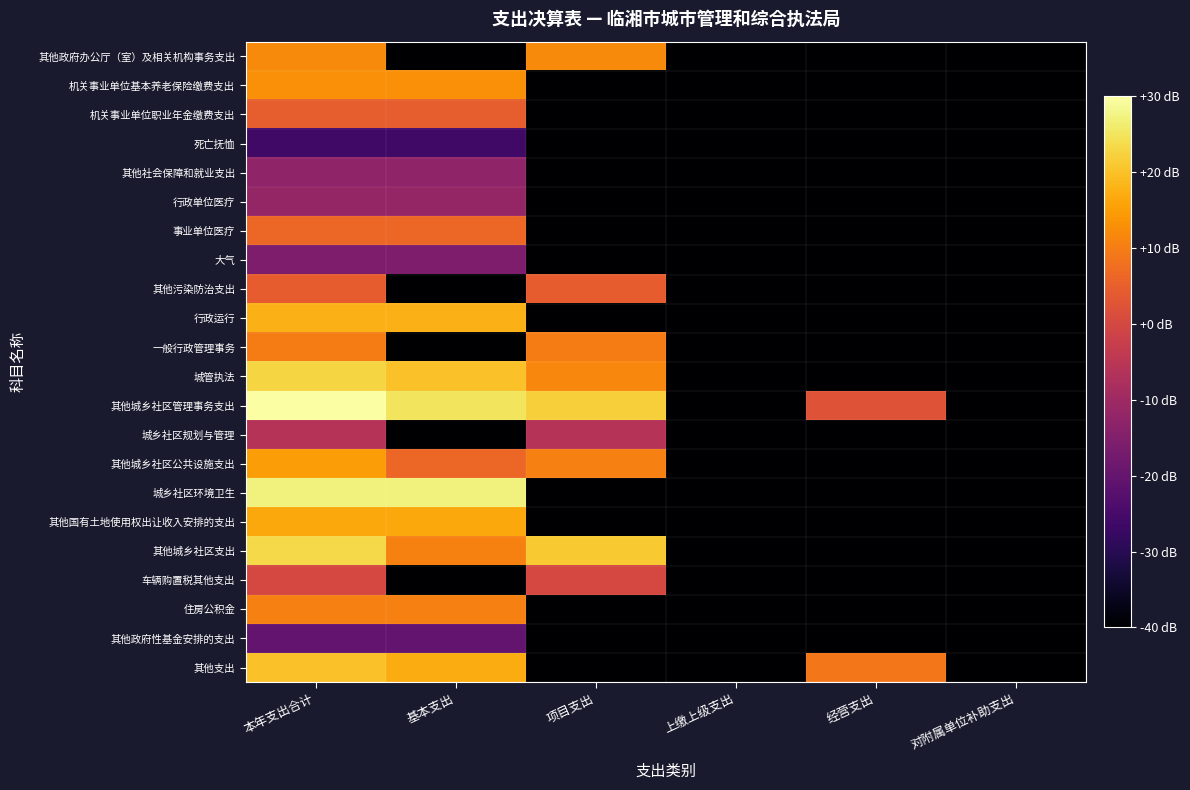

Reading left to right, what are all the values shown in this chart?

其他政府办公厅（室）及相关机构事务支出: 本年支出合计=6.0	基本支出=0.0	项目支出=6.0	上缴上级支出=0.0	经营支出=0.0	对附属单位补助支出=0.0
机关事业单位基本养老保险缴费支出: 本年支出合计=6.1	基本支出=6.1	项目支出=0.0	上缴上级支出=0.0	经营支出=0.0	对附属单位补助支出=0.0
机关事业单位职业年金缴费支出: 本年支出合计=5.1	基本支出=5.1	项目支出=0.0	上缴上级支出=0.0	经营支出=0.0	对附属单位补助支出=0.0
死亡抚恤: 本年支出合计=1.6	基本支出=1.6	项目支出=0.0	上缴上级支出=0.0	经营支出=0.0	对附属单位补助支出=0.0
其他社会保障和就业支出: 本年支出合计=3.2	基本支出=3.2	项目支出=0.0	上缴上级支出=0.0	经营支出=0.0	对附属单位补助支出=0.0
行政单位医疗: 本年支出合计=3.3	基本支出=3.3	项目支出=0.0	上缴上级支出=0.0	经营支出=0.0	对附属单位补助支出=0.0
事业单位医疗: 本年支出合计=5.4	基本支出=5.4	项目支出=0.0	上缴上级支出=0.0	经营支出=0.0	对附属单位补助支出=0.0
大气: 本年支出合计=2.8	基本支出=2.8	项目支出=0.0	上缴上级支出=0.0	经营支出=0.0	对附属单位补助支出=0.0
其他污染防治支出: 本年支出合计=5.1	基本支出=0.0	项目支出=5.1	上缴上级支出=0.0	经营支出=0.0	对附属单位补助支出=0.0
行政运行: 本年支出合计=6.7	基本支出=6.7	项目支出=0.0	上缴上级支出=0.0	经营支出=0.0	对附属单位补助支出=0.0
一般行政管理事务: 本年支出合计=5.8	基本支出=0.0	项目支出=5.8	上缴上级支出=0.0	经营支出=0.0	对附属单位补助支出=0.0
城管执法: 本年支出合计=7.2	基本支出=6.9	项目支出=6.0	上缴上级支出=0.0	经营支出=0.0	对附属单位补助支出=0.0
其他城乡社区管理事务支出: 本年支出合计=8.1	基本支出=7.5	项目支出=7.2	上缴上级支出=0.0	经营支出=4.9	对附属单位补助支出=0.0
城乡社区规划与管理: 本年支出合计=3.9	基本支出=0.0	项目支出=3.9	上缴上级支出=0.0	经营支出=0.0	对附属单位补助支出=0.0
其他城乡社区公共设施支出: 本年支出合计=6.3	基本支出=5.4	项目支出=5.8	上缴上级支出=0.0	经营支出=0.0	对附属单位补助支出=0.0
城乡社区环境卫生: 本年支出合计=7.8	基本支出=7.8	项目支出=0.0	上缴上级支出=0.0	经营支出=0.0	对附属单位补助支出=0.0
其他国有土地使用权出让收入安排的支出: 本年支出合计=6.5	基本支出=6.5	项目支出=0.0	上缴上级支出=0.0	经营支出=0.0	对附属单位补助支出=0.0
其他城乡社区支出: 本年支出合计=7.3	基本支出=5.8	项目支出=7.1	上缴上级支出=0.0	经营支出=0.0	对附属单位补助支出=0.0
车辆购置税其他支出: 本年支出合计=4.6	基本支出=0.0	项目支出=4.6	上缴上级支出=0.0	经营支出=0.0	对附属单位补助支出=0.0
住房公积金: 本年支出合计=5.8	基本支出=5.8	项目支出=0.0	上缴上级支出=0.0	经营支出=0.0	对附属单位补助支出=0.0
其他政府性基金安排的支出: 本年支出合计=2.2	基本支出=2.2	项目支出=0.0	上缴上级支出=0.0	经营支出=0.0	对附属单位补助支出=0.0
其他支出: 本年支出合计=6.9	基本支出=6.6	项目支出=0.0	上缴上级支出=0.0	经营支出=5.7	对附属单位补助支出=0.0